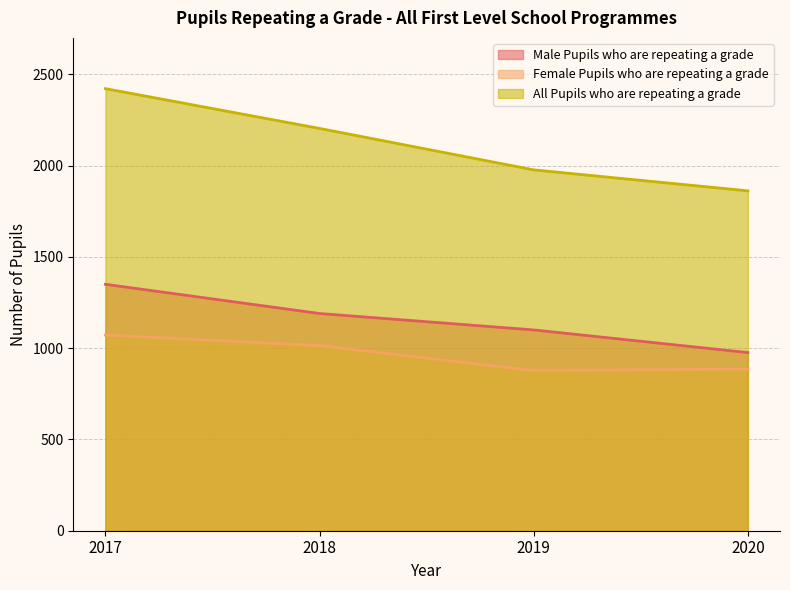

Reading right to left, extract all data points from this chart.

Male Pupils who are repeating a grade: 2020=976	2019=1100	2018=1190	2017=1350
Female Pupils who are repeating a grade: 2020=886	2019=877	2018=1014	2017=1072
All Pupils who are repeating a grade: 2020=1862	2019=1977	2018=2204	2017=2422